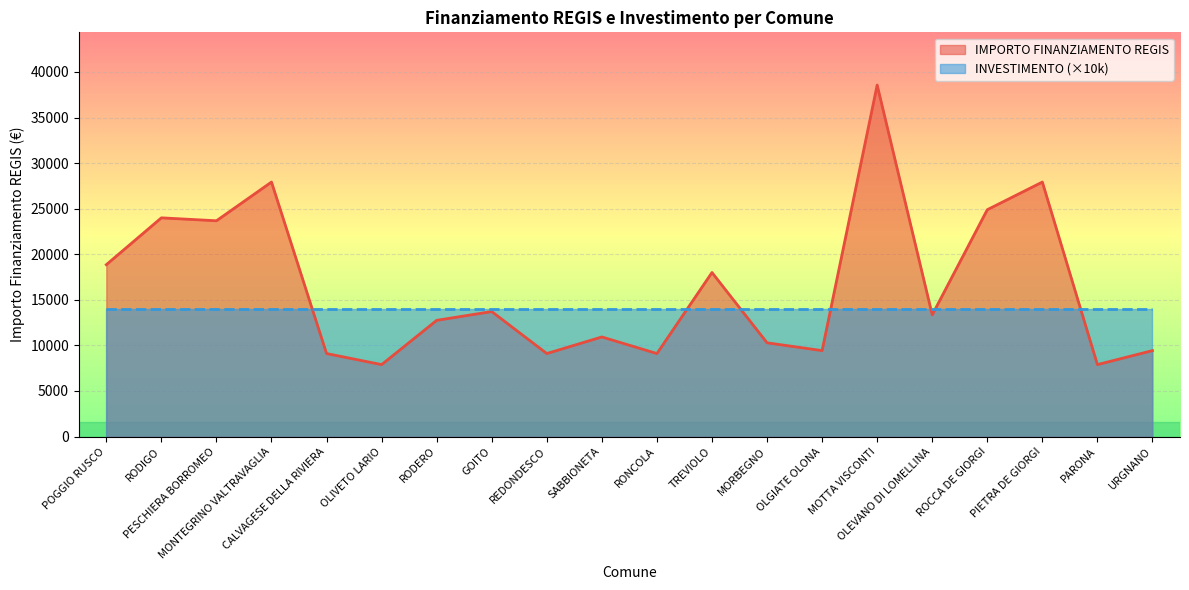

Between PIETRA DE GIORGI and OLIVETO LARIO, which is larger?

PIETRA DE GIORGI